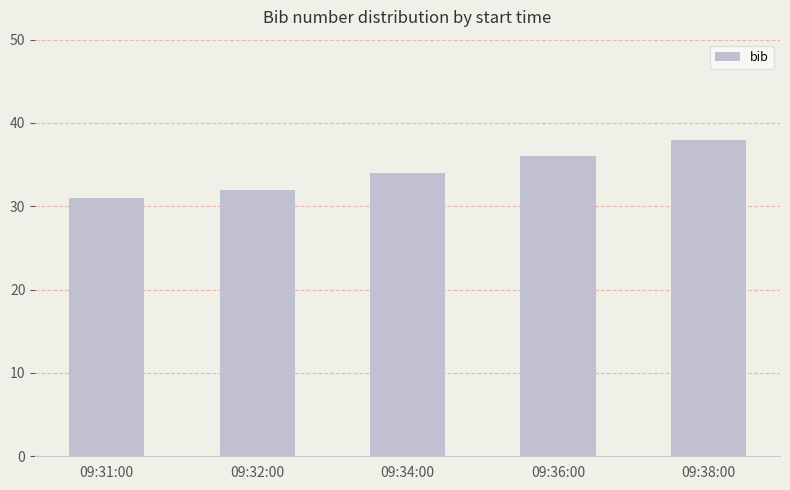

Rank the categories by value from lowest to highest.

09:31:00, 09:32:00, 09:34:00, 09:36:00, 09:38:00